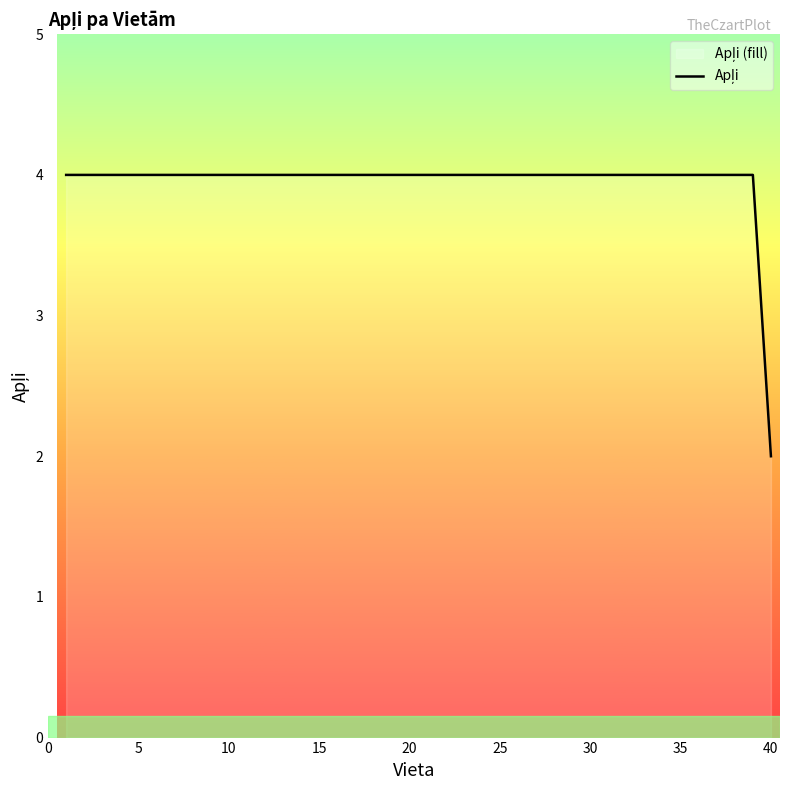

The value at 39 is 4. True or false?

True